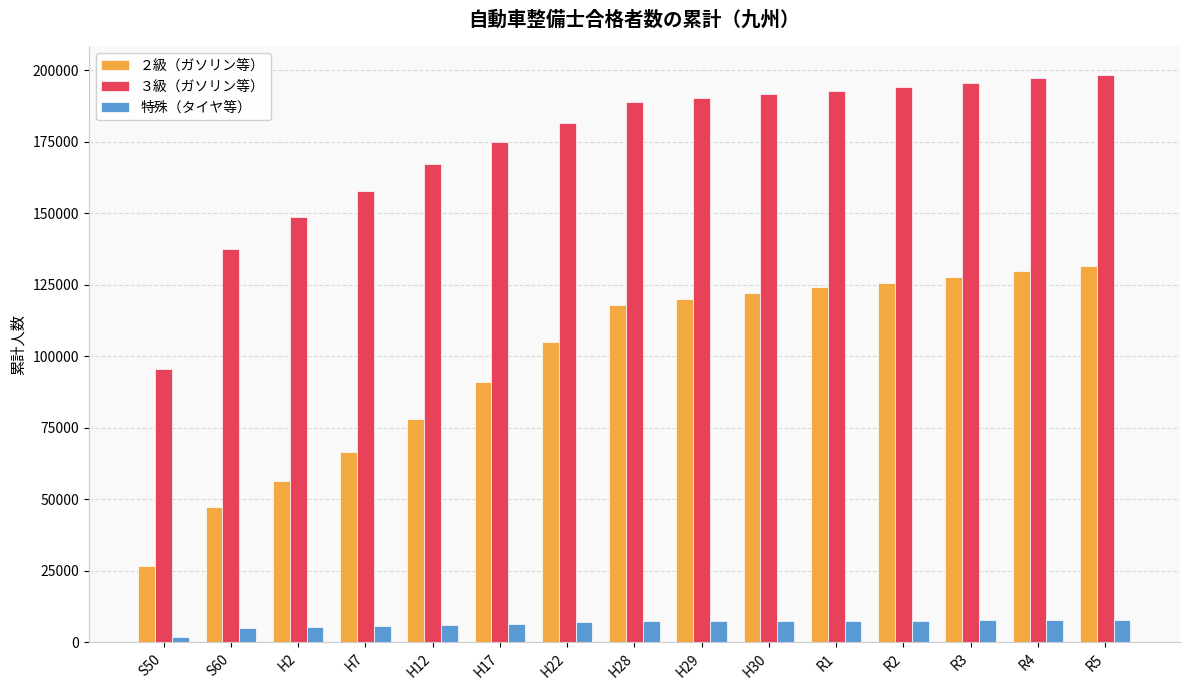

The ３級（ガソリン等） series shows 137440 at S60. True or false?

True